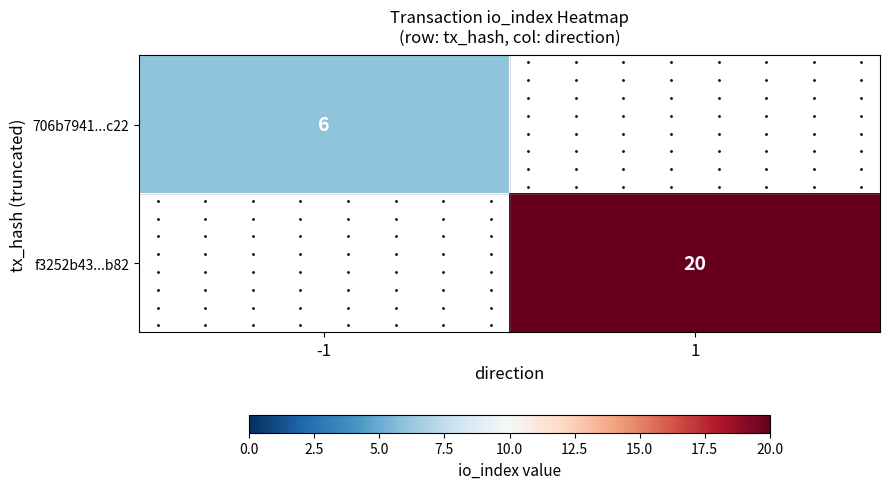

What is the greatest value displayed?

20.0